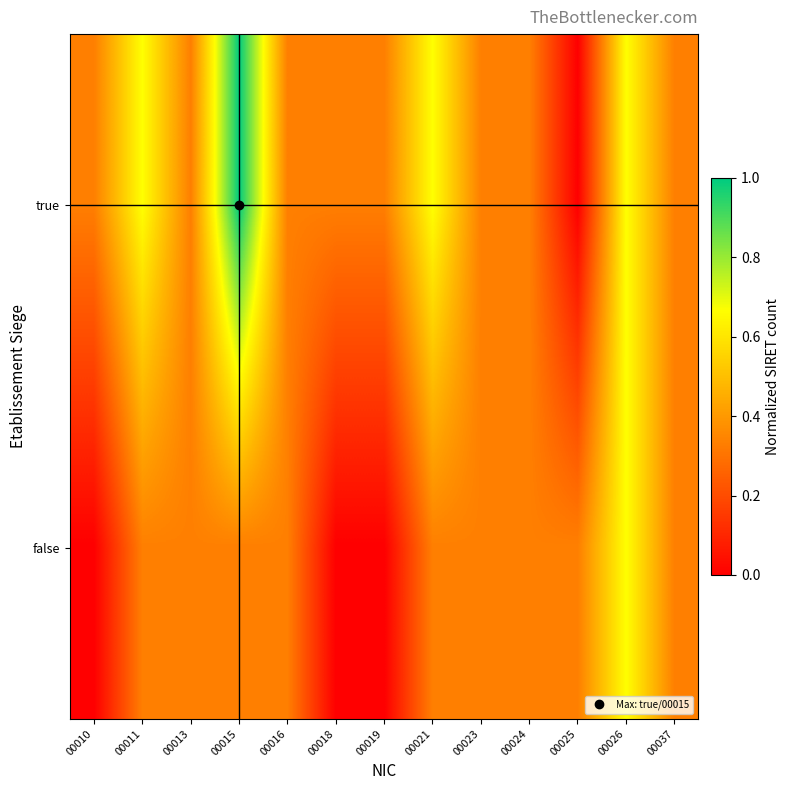

Rank the series by their maximum value, from highest to lowest.

true, false